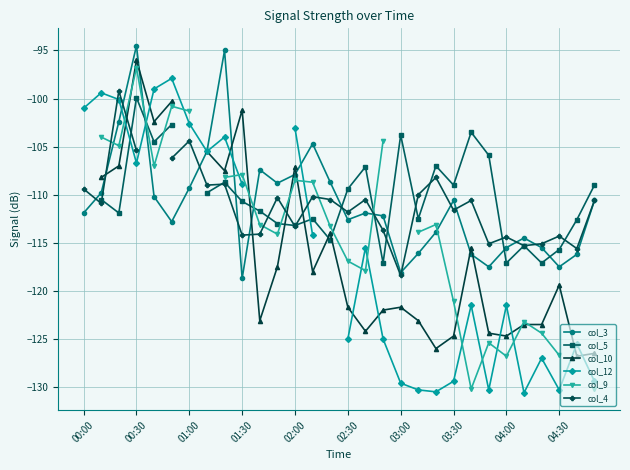

True or false: col_3 has more than 2 points higher than both neighbors.

True